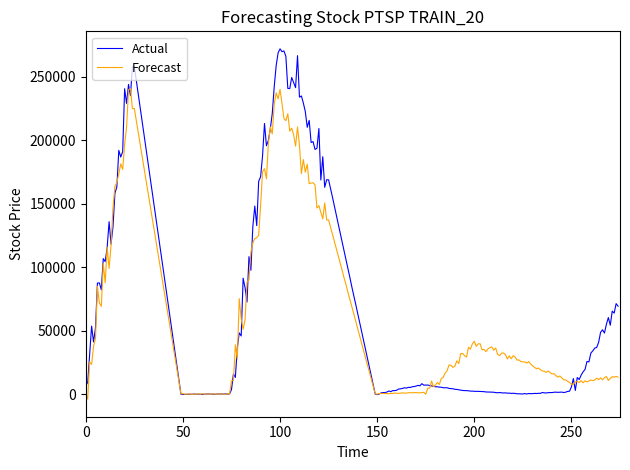

Which series has the largest range (max minus min)?

Actual